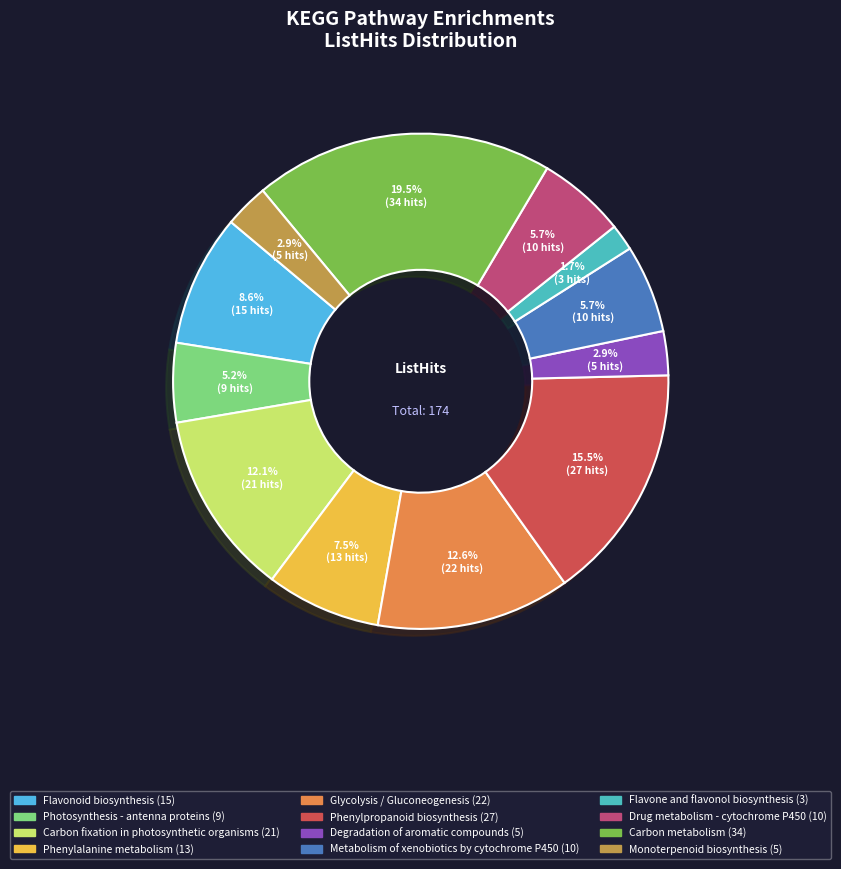

Which slice is the smallest?

Flavone and flavonol biosynthesis